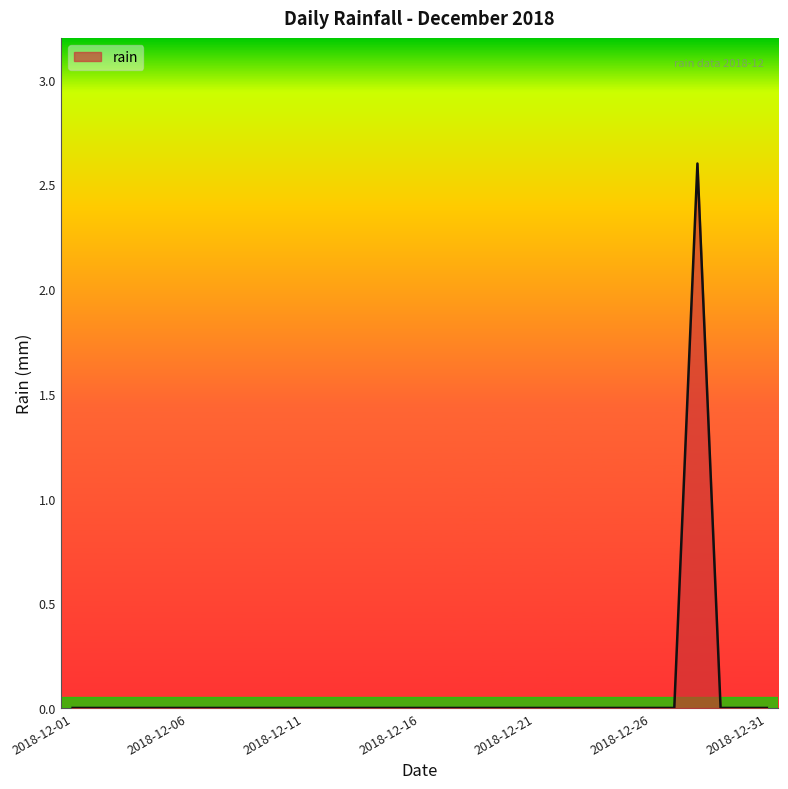

What is the difference between the maximum and minimum values?

2.6